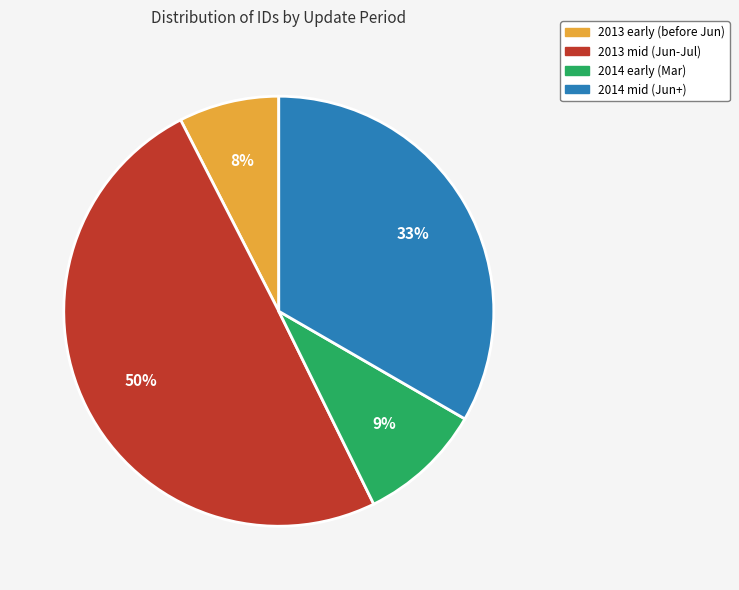

To the nearest percent, what is the difference between the largest and smallest slice percentages?

42%